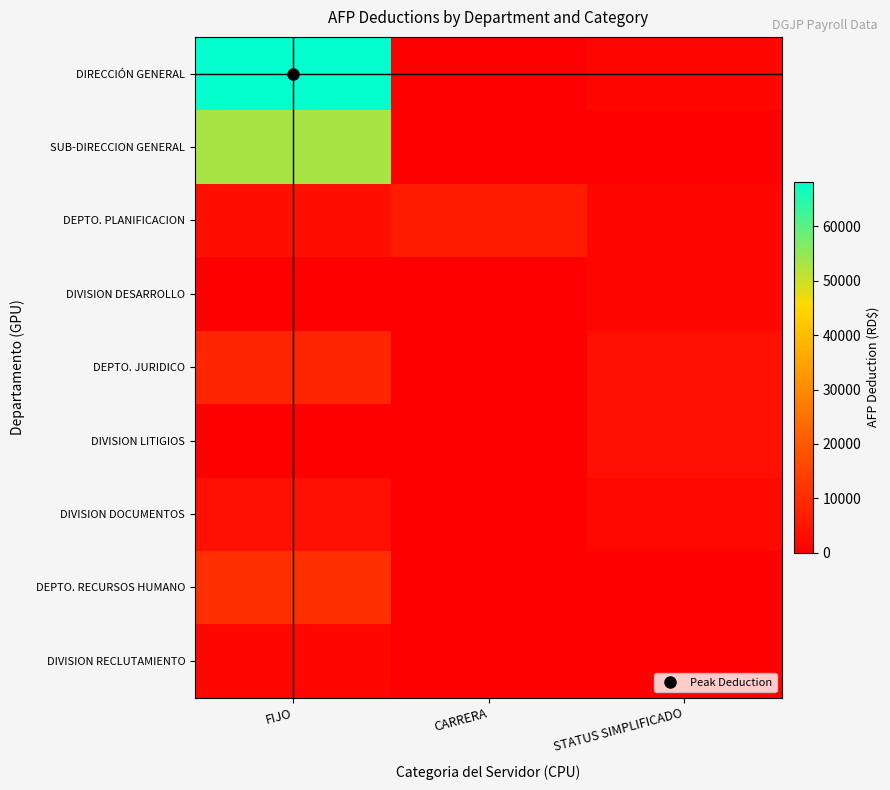

Reading left to right, list all the values displayed in this chart.

DIRECCIÓN GENERAL: FIJO=68219.1	CARRERA=0.0	STATUS SIMPLIFICADO=1798.0
SUB-DIRECCION GENERAL: FIJO=53285.2	CARRERA=0.0	STATUS SIMPLIFICADO=0.0
DEPTO. PLANIFICACION: FIJO=3513.5	CARRERA=6292.1	STATUS SIMPLIFICADO=1798.0
DIVISION DESARROLLO: FIJO=0.0	CARRERA=0.0	STATUS SIMPLIFICADO=1798.0
DEPTO. JURIDICO: FIJO=8294.1	CARRERA=0.0	STATUS SIMPLIFICADO=3809.0
DIVISION LITIGIOS: FIJO=0.0	CARRERA=0.0	STATUS SIMPLIFICADO=3809.0
DIVISION DOCUMENTOS: FIJO=3832.8	CARRERA=0.0	STATUS SIMPLIFICADO=2093.5
DEPTO. RECURSOS HUMANO: FIJO=10766.9	CARRERA=0.0	STATUS SIMPLIFICADO=0.0
DIVISION RECLUTAMIENTO: FIJO=1798.0	CARRERA=0.0	STATUS SIMPLIFICADO=0.0